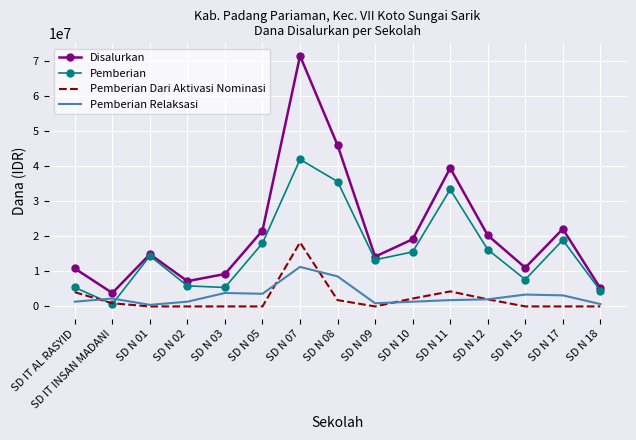

What is the greatest value displayed?

71325000